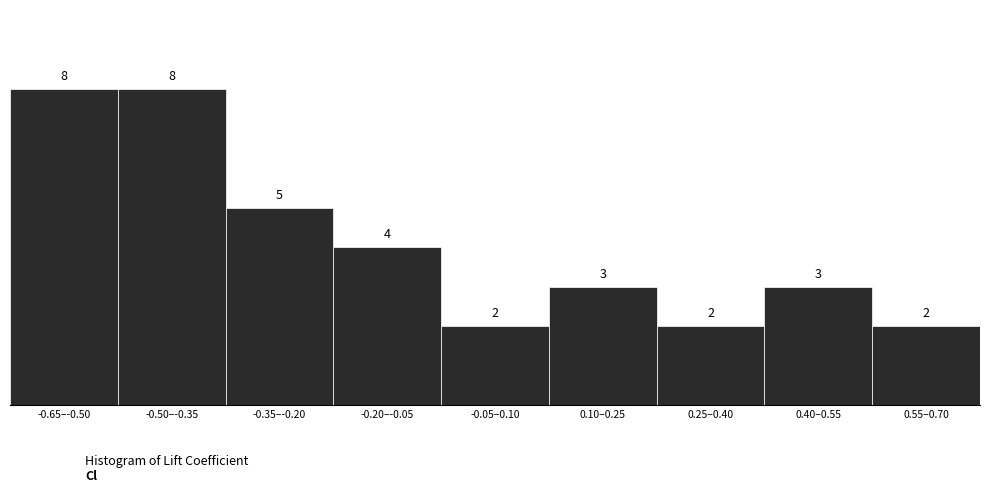

Reading left to right, what are all the values shown in this chart?

-0.65–-0.50=8	-0.50–-0.35=8	-0.35–-0.20=5	-0.20–-0.05=4	-0.05–0.10=2	0.10–0.25=3	0.25–0.40=2	0.40–0.55=3	0.55–0.70=2